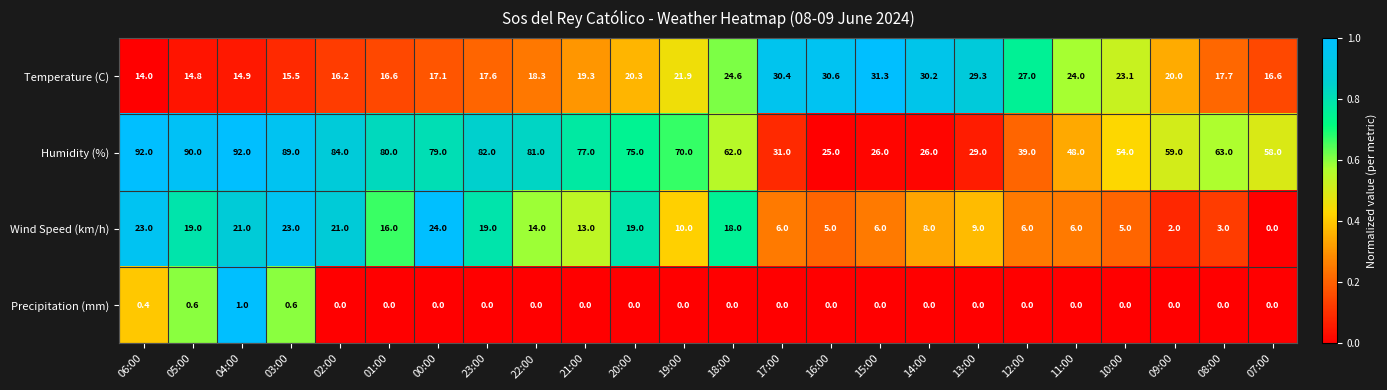

At which category is the sum across all series the highest?

06:00